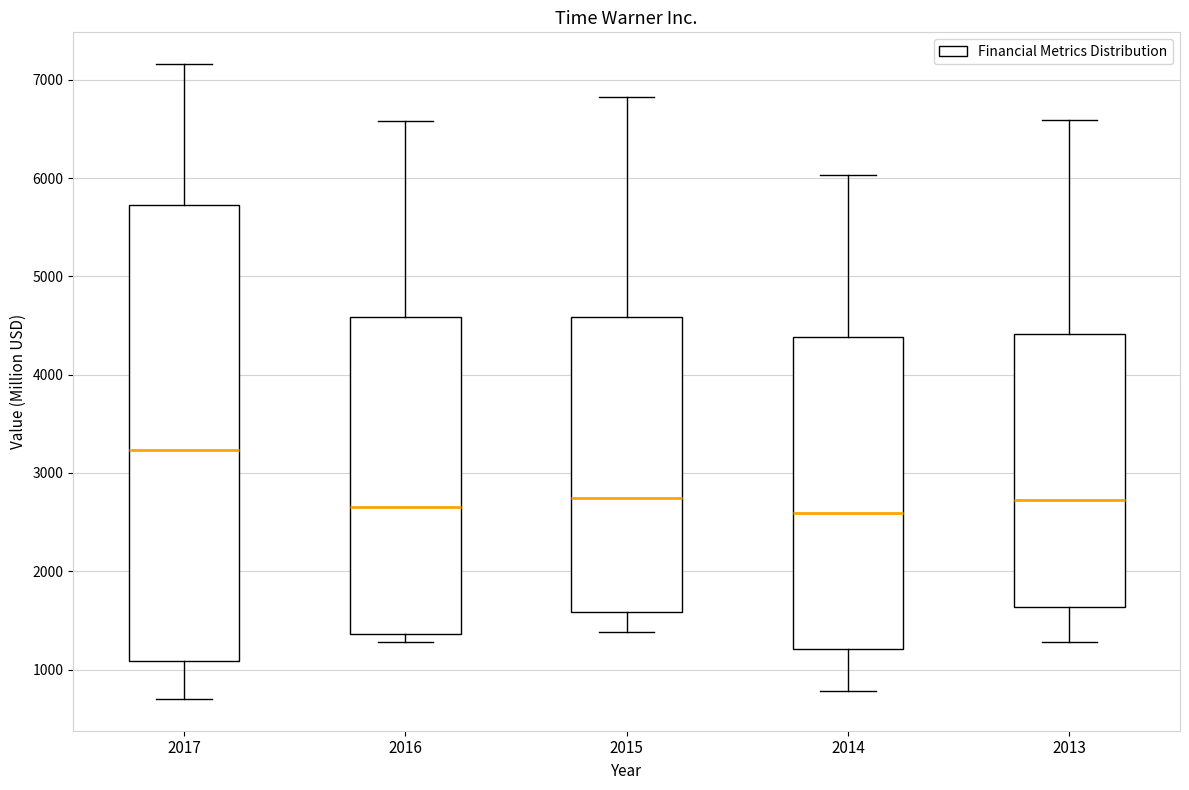

Where is the lower edge of the box at x = 2017 on the y-axis? The values are not printed on the chart, so give them approximately, as read against the axis.

1100